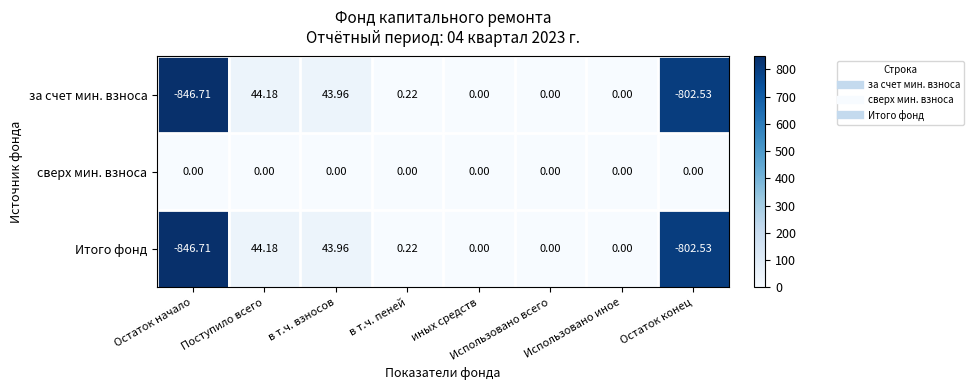

Is the value of сверх мин. взноса at Остаток начало greater than the value of за счет мин. взноса at в т.ч. пеней?

No